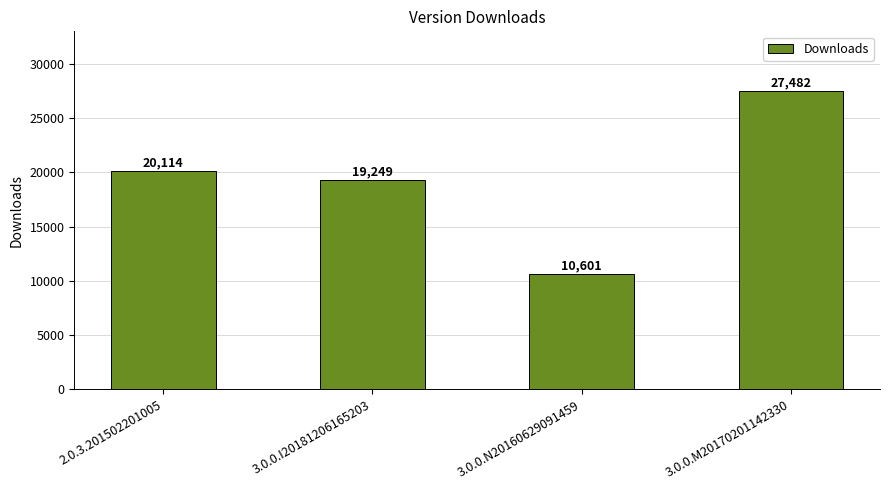

How many series are shown in this chart?

1